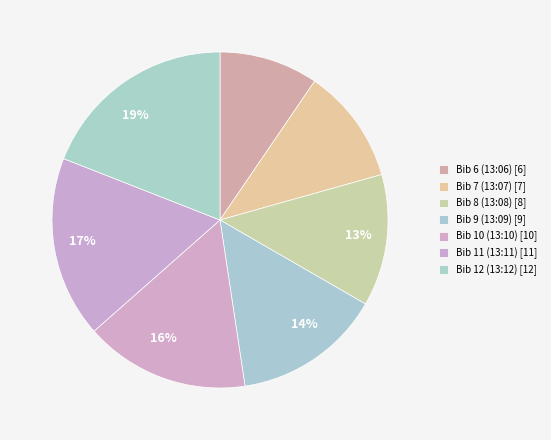

Count the number of slices in the pie.

7